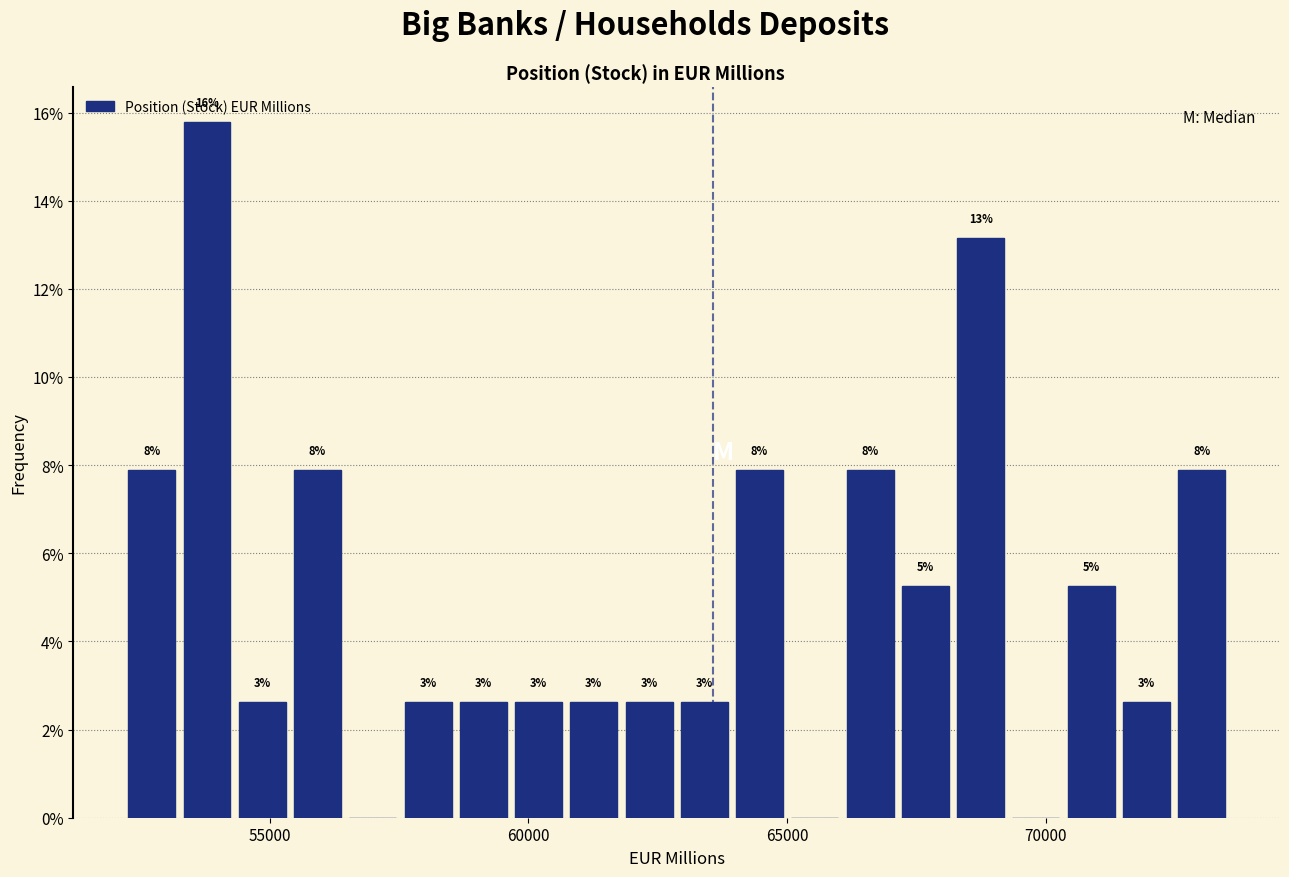

Read against the x-axis, roughly where is the centre of the tallest bar?

54000